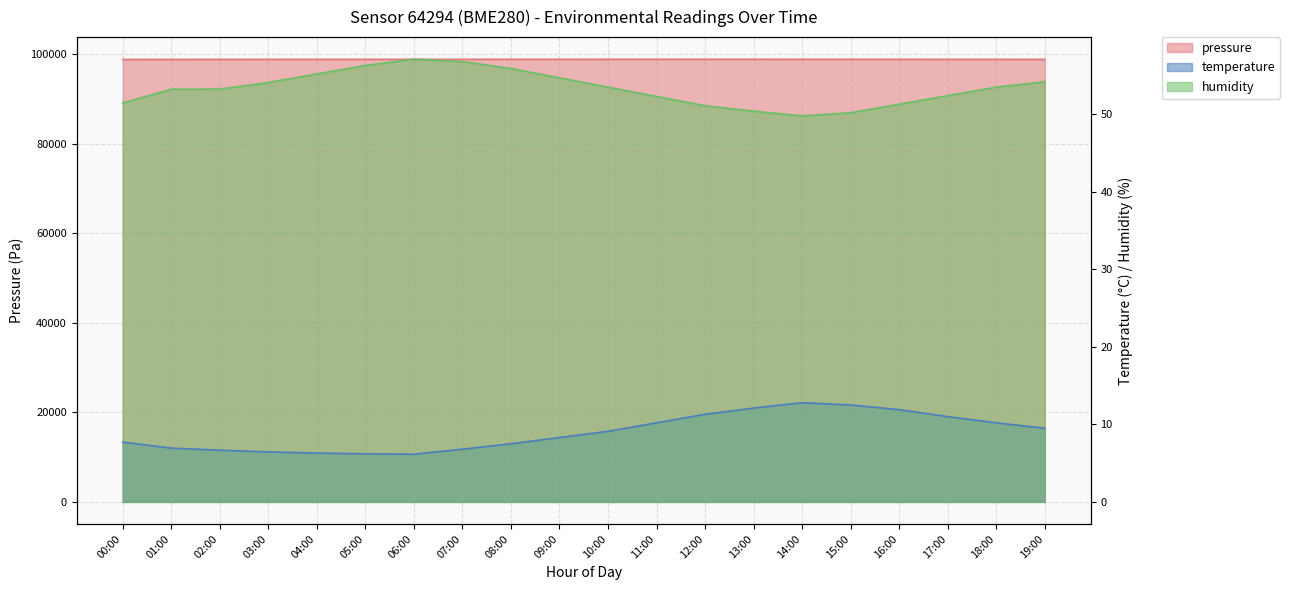

True or false: humidity and temperature cross at least once.

False